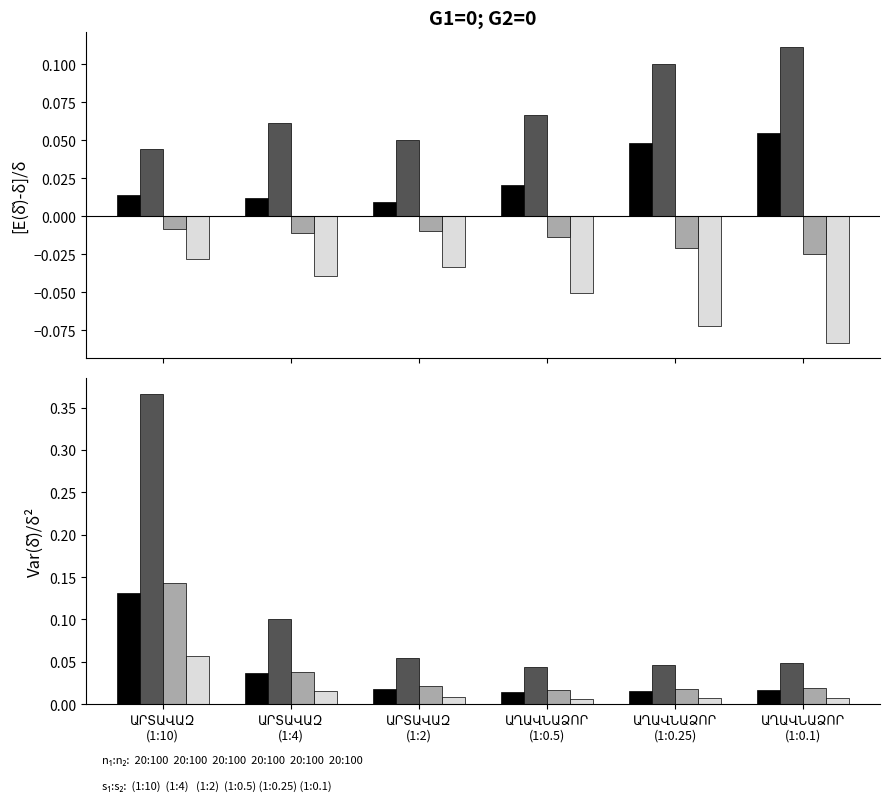

Which label corresponds to the largest value in the chart?

ԱՐՏԱՎԱԶ
(1:10)